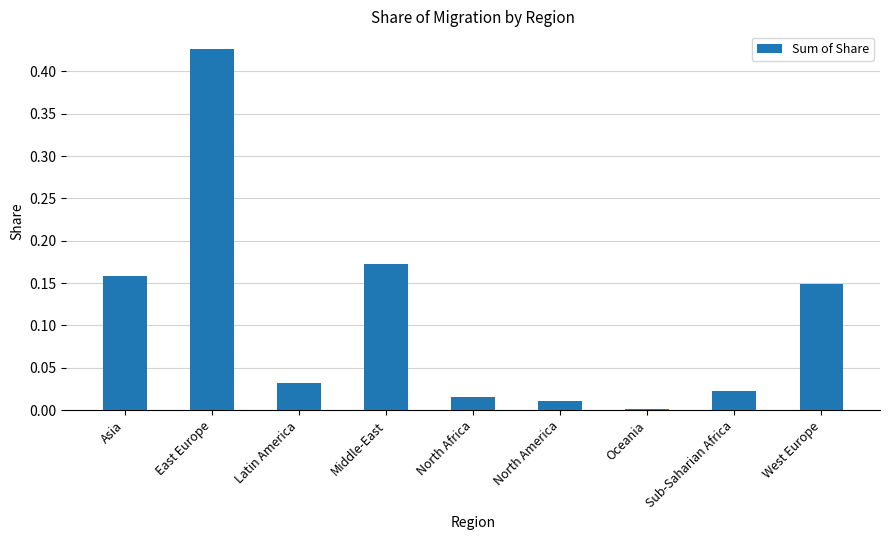

What is the change in value from East Europe to West Europe?

-0.3